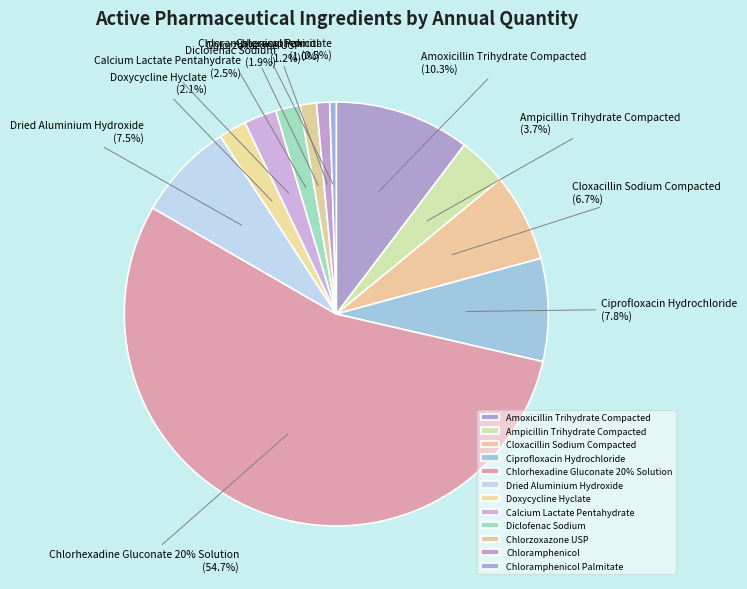

What portion of the pie excludes Ampicillin Trihydrate Compacted?

96.3%